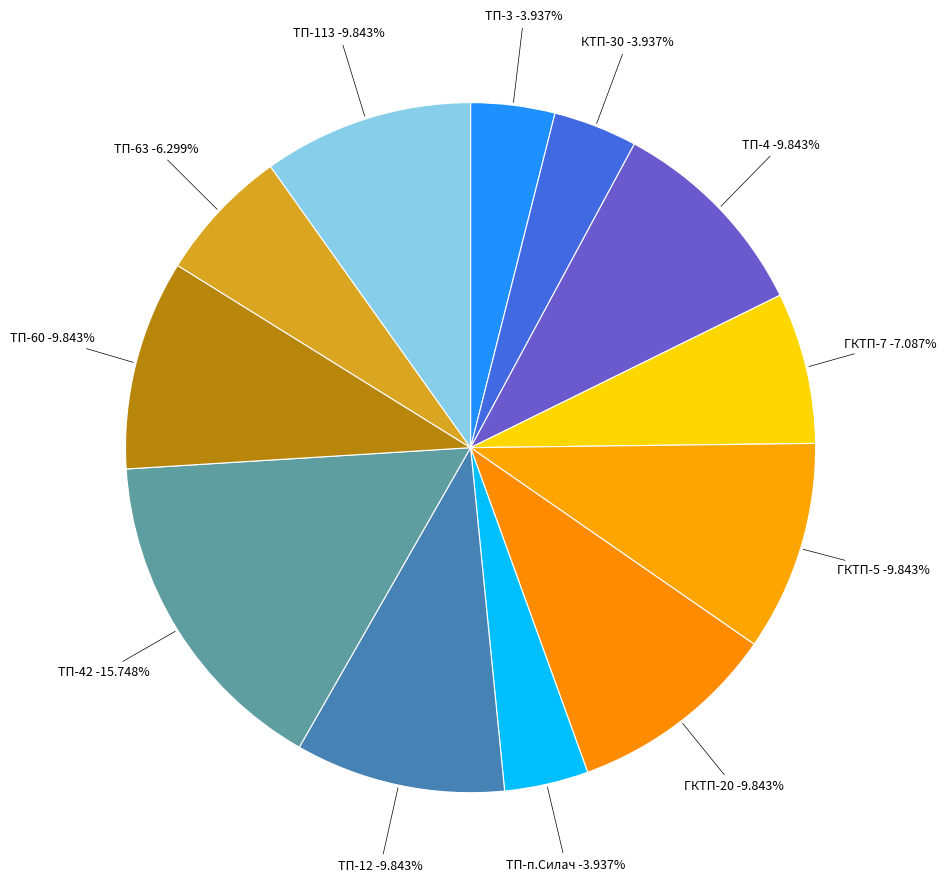

To the nearest percent, what is the combined percentage of ТП-113 and ТП-63?

16%